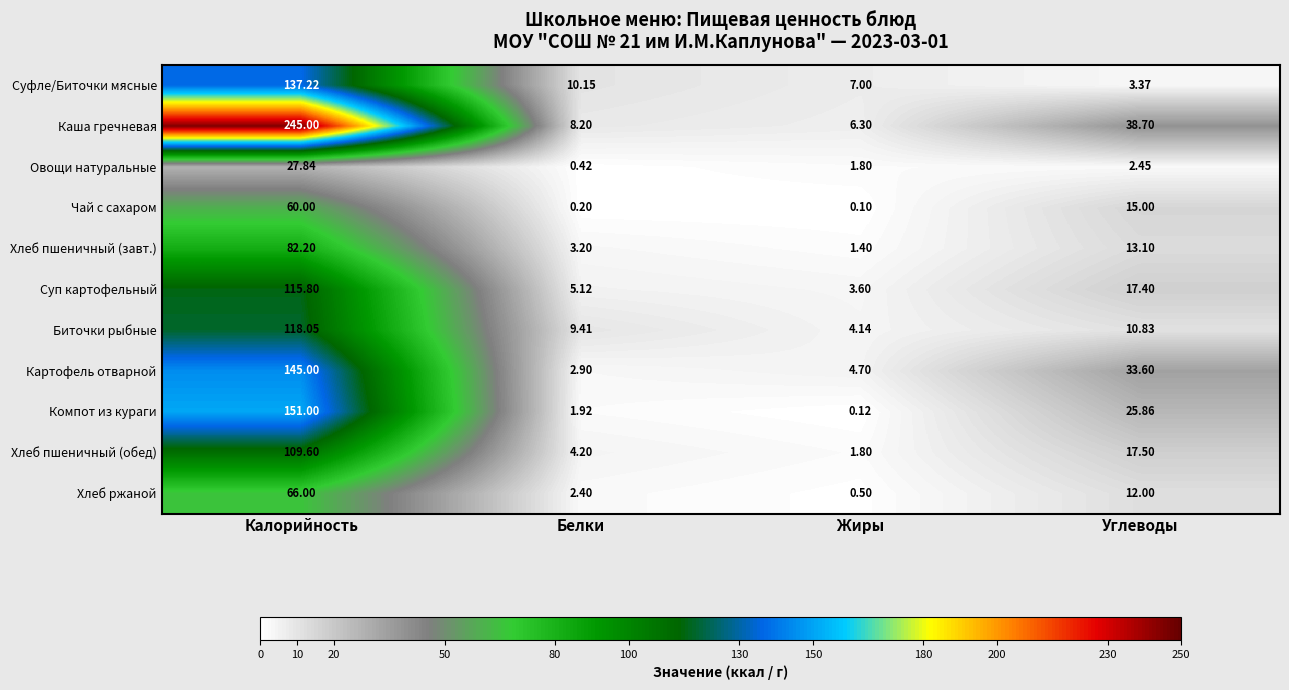

Count the number of categories in the chart.

4